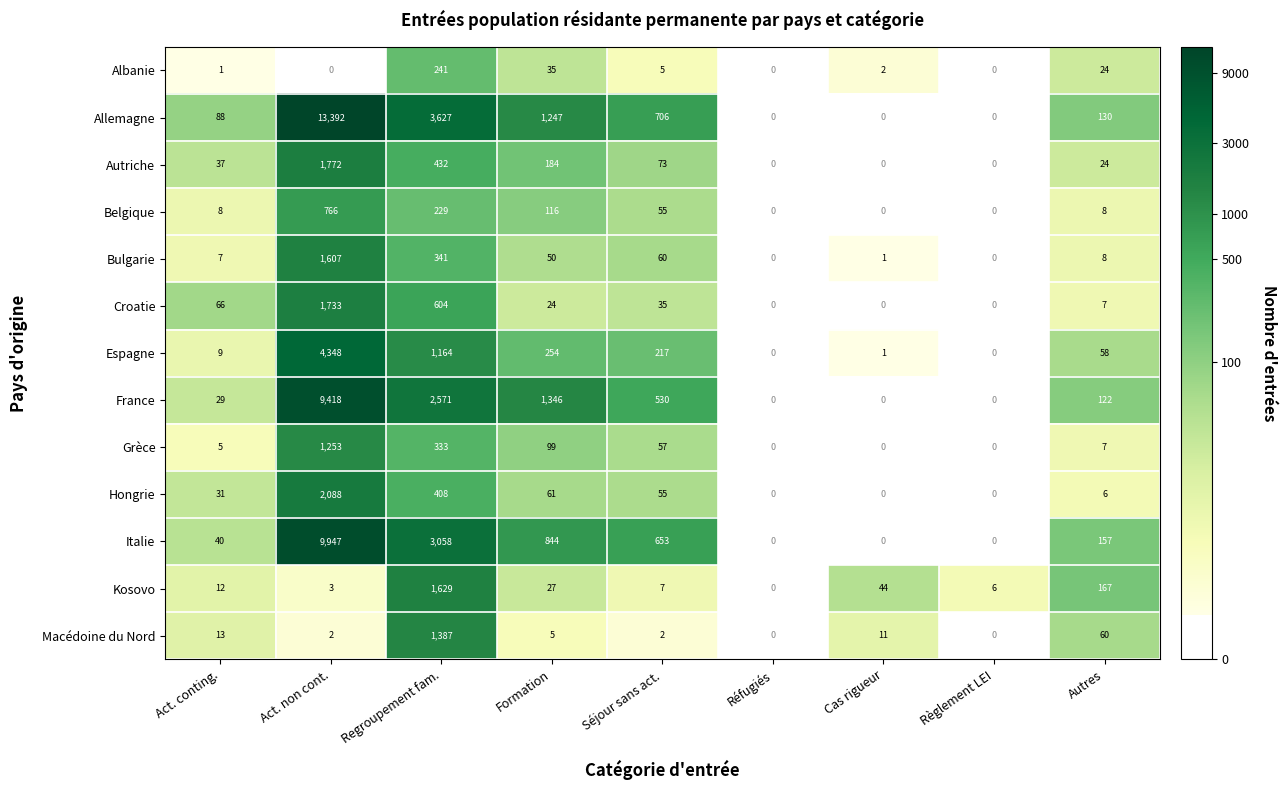

The Espagne series shows 1164 at Regroupement fam.. True or false?

True